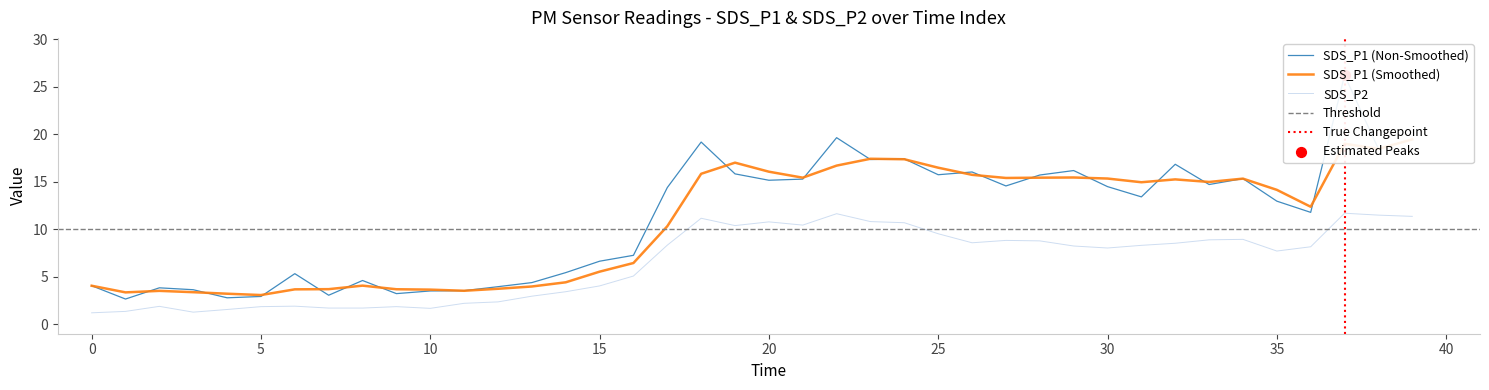

Which series contains the highest Y value?

SDS_P1